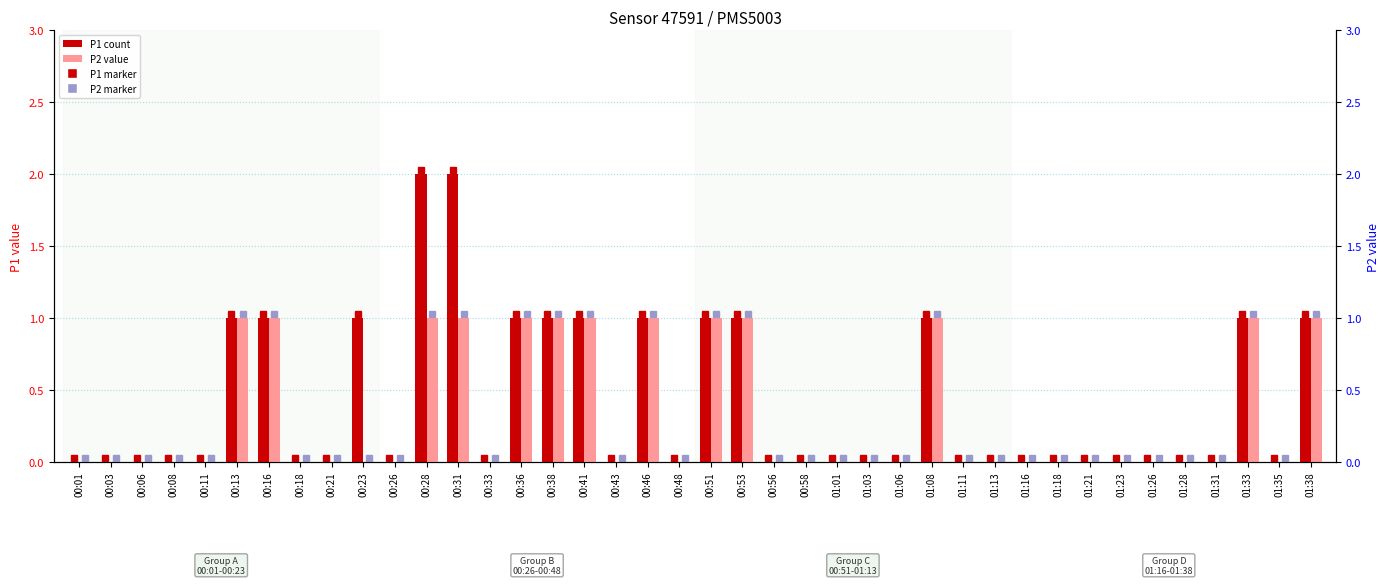

Which series has the widest spread of values?

P1 (count)